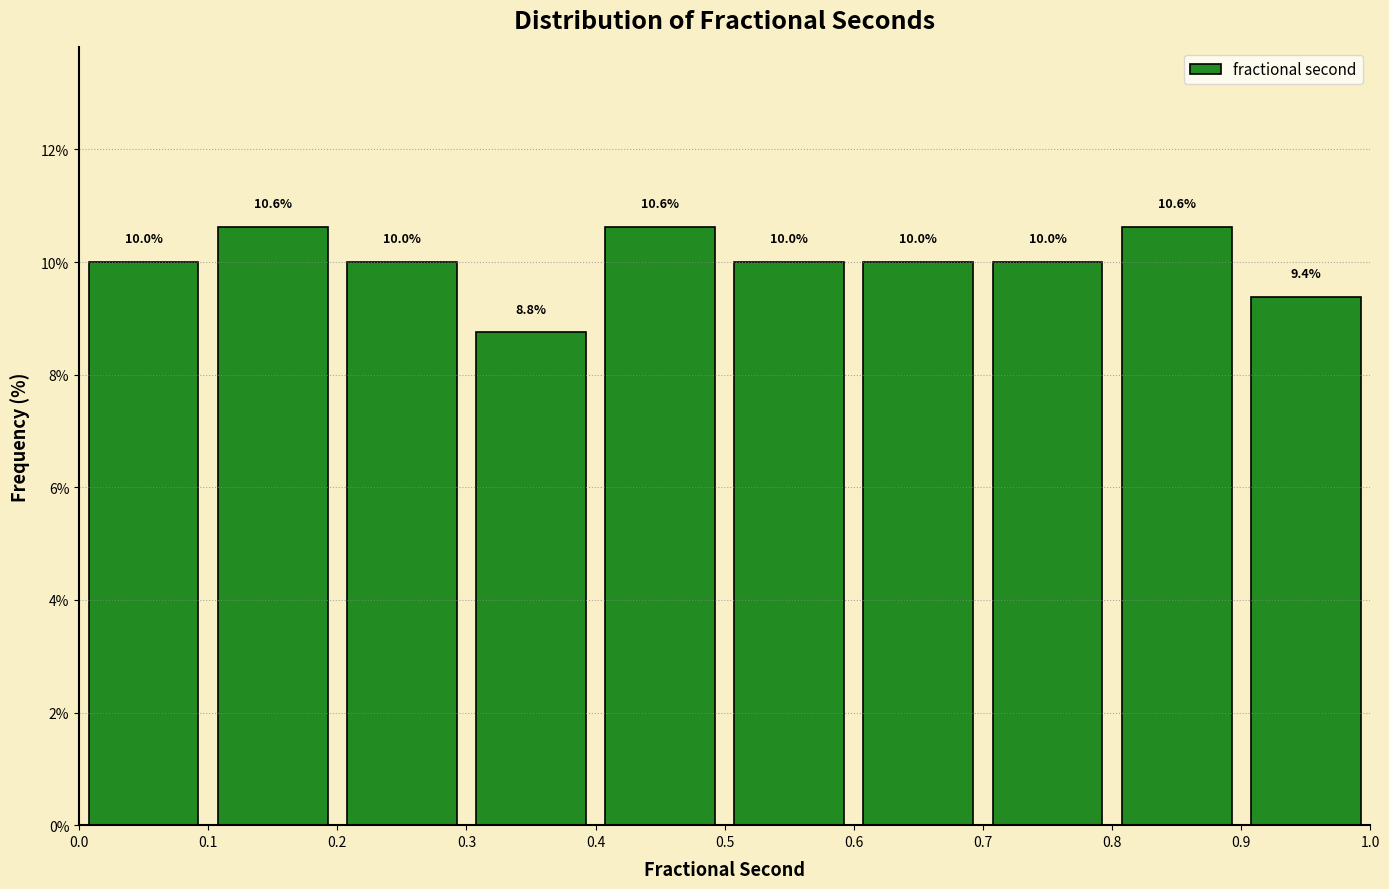

Reading left to right, transcribe this chart: for each bar, give the range it covers on the x-axis and its height.

0.0 to 0.1: 10.0
0.1 to 0.2: 10.6
0.2 to 0.3: 10.0
0.3 to 0.4: 8.8
0.4 to 0.5: 10.6
0.5 to 0.6: 10.0
0.6 to 0.7: 10.0
0.7 to 0.8: 10.0
0.8 to 0.9: 10.6
0.9 to 1.0: 9.4